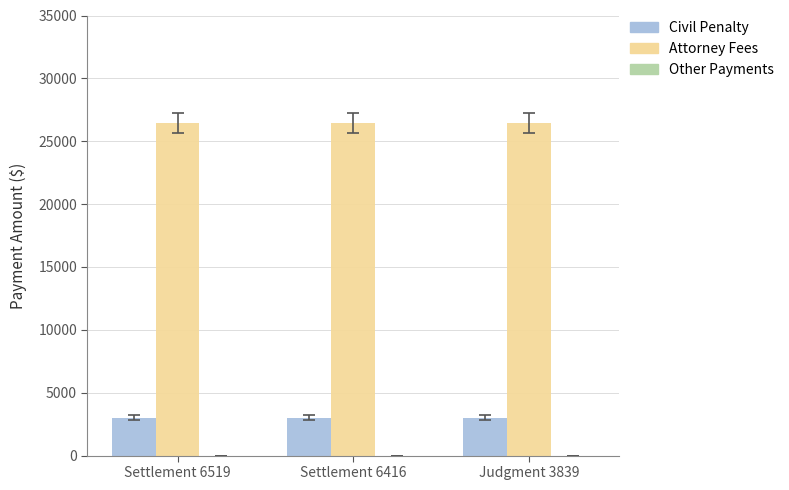

What is the highest value of the Civil Penalty series?

3000